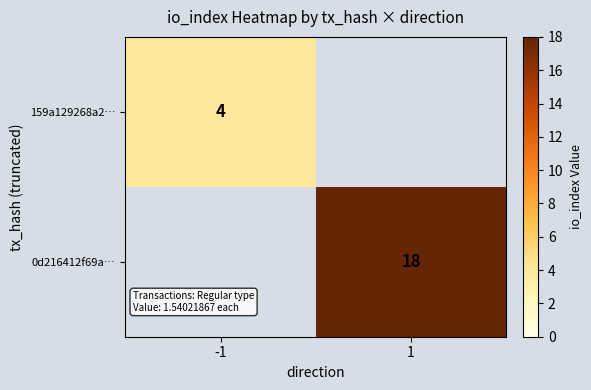

True or false: 0d216412f69a… has a value of 30 at 1.

False